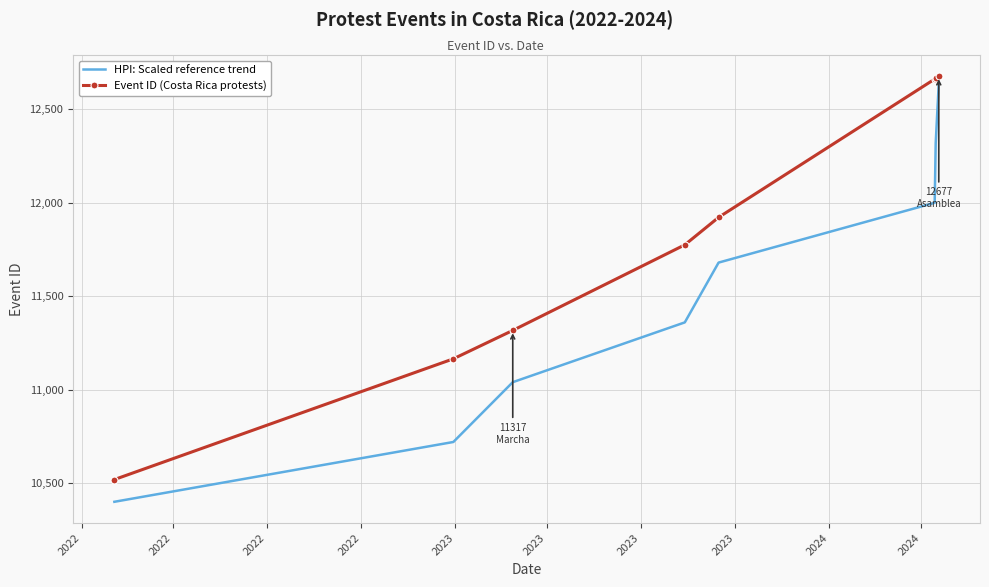

True or false: HPI: Scaled reference trend has more than 2 interior local peaks.

False